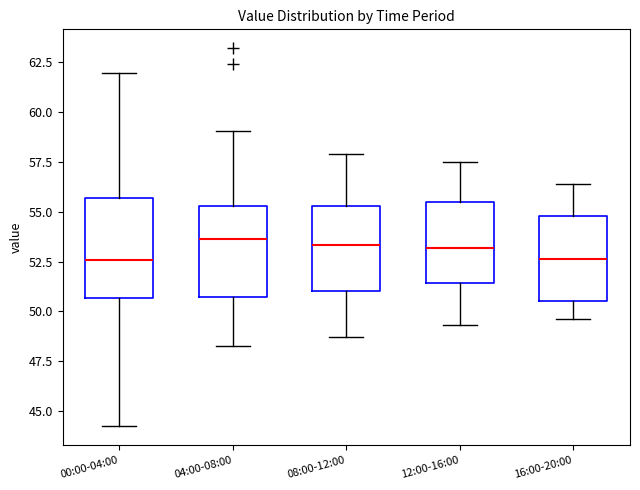

Where is the upper edge of the box for 16:00-20:00 on the y-axis? The values are not printed on the chart, so give them approximately, as read against the axis.

55.0